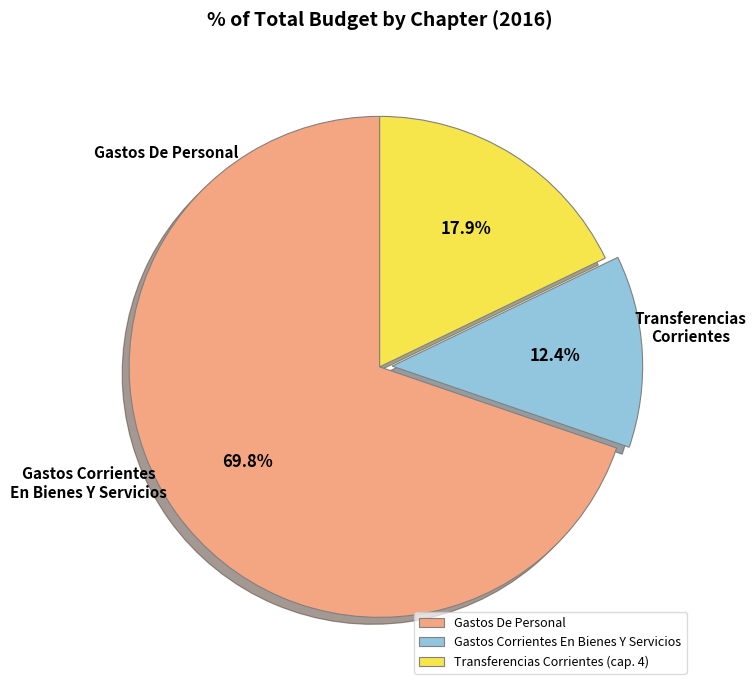

Approximately how many times larger is the value at Transferencias Corrientes (cap. 4) compared to Gastos De Personal?

0.3